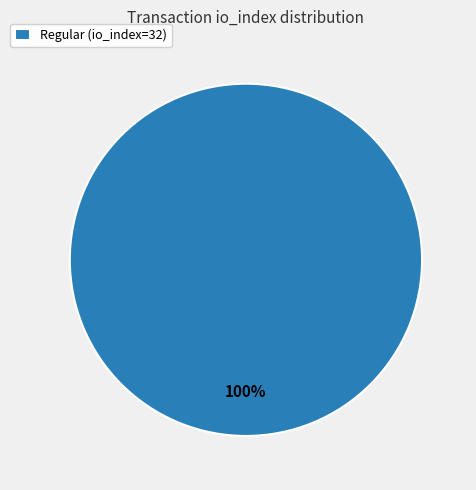

Does any single category account for the majority?

Yes